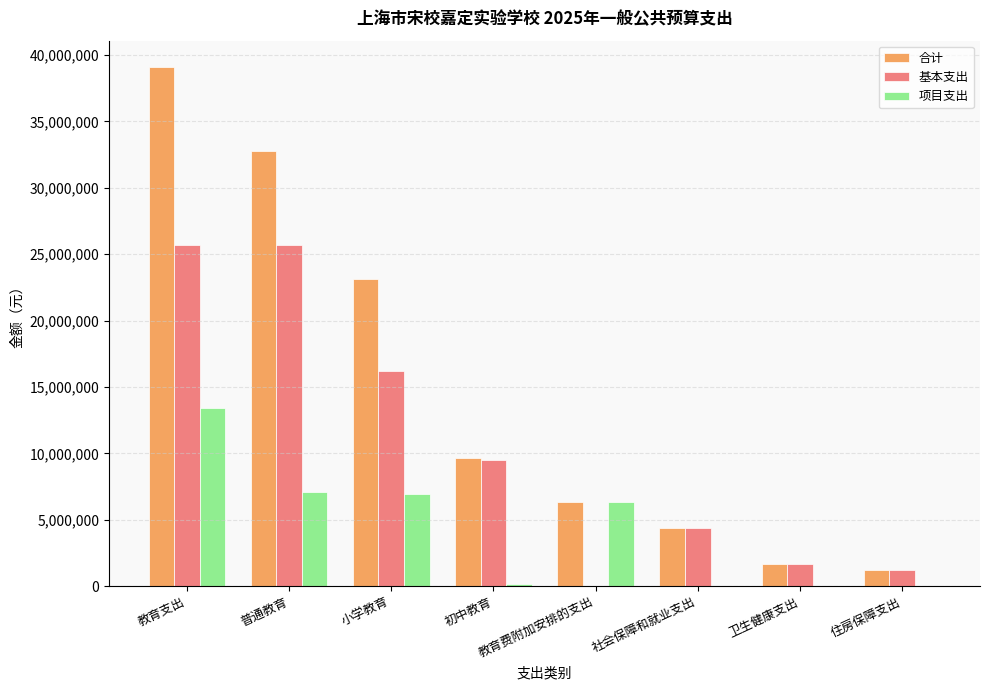

What is the greatest value displayed?

39130817